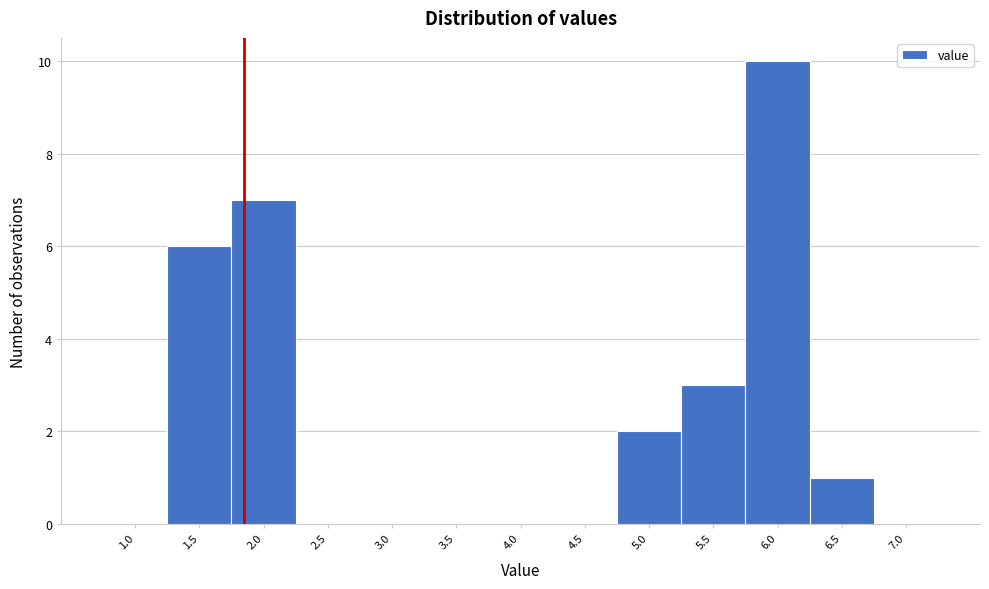

Reading right to left, transcribe all the data shown in this chart.

7.0=0	6.5=1	6.0=10	5.5=3	5.0=2	4.5=0	4.0=0	3.5=0	3.0=0	2.5=0	2.0=7	1.5=6	1.0=0